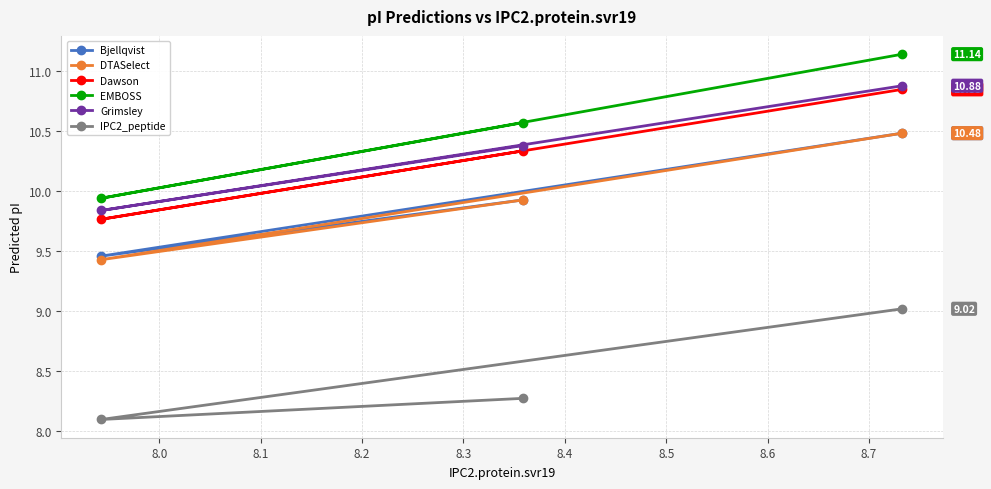

Which series has the largest total across all categories?

EMBOSS